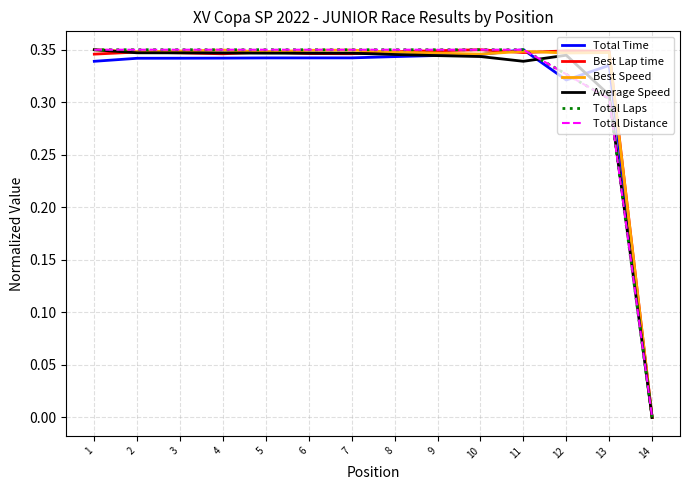

Between 7 and 9, which series saw the biggest shift?

Best Speed